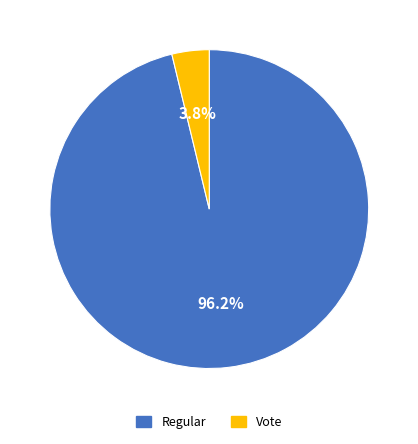

How many segments does this pie chart have?

2